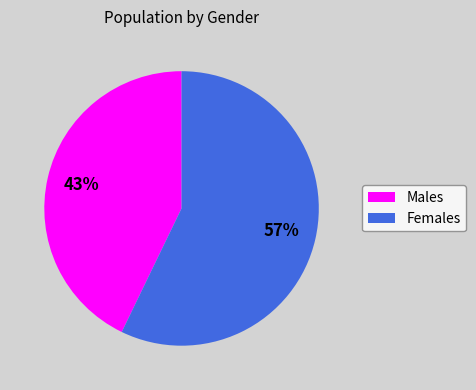

To the nearest percent, what is the difference between the largest and smallest slice percentages?

14%